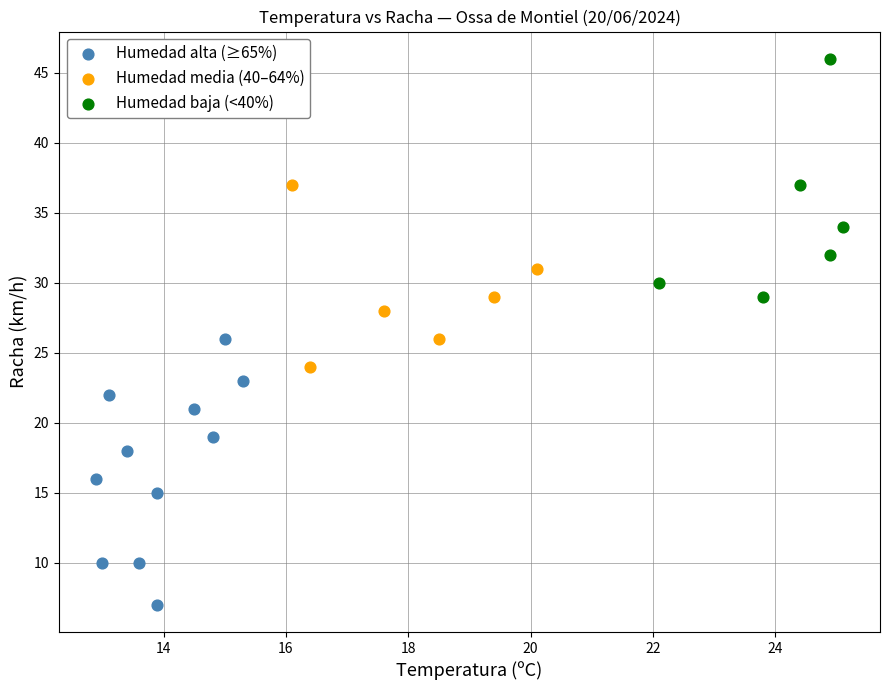

Which series reaches the minimum Y coordinate?

Humedad alta (≥65%)